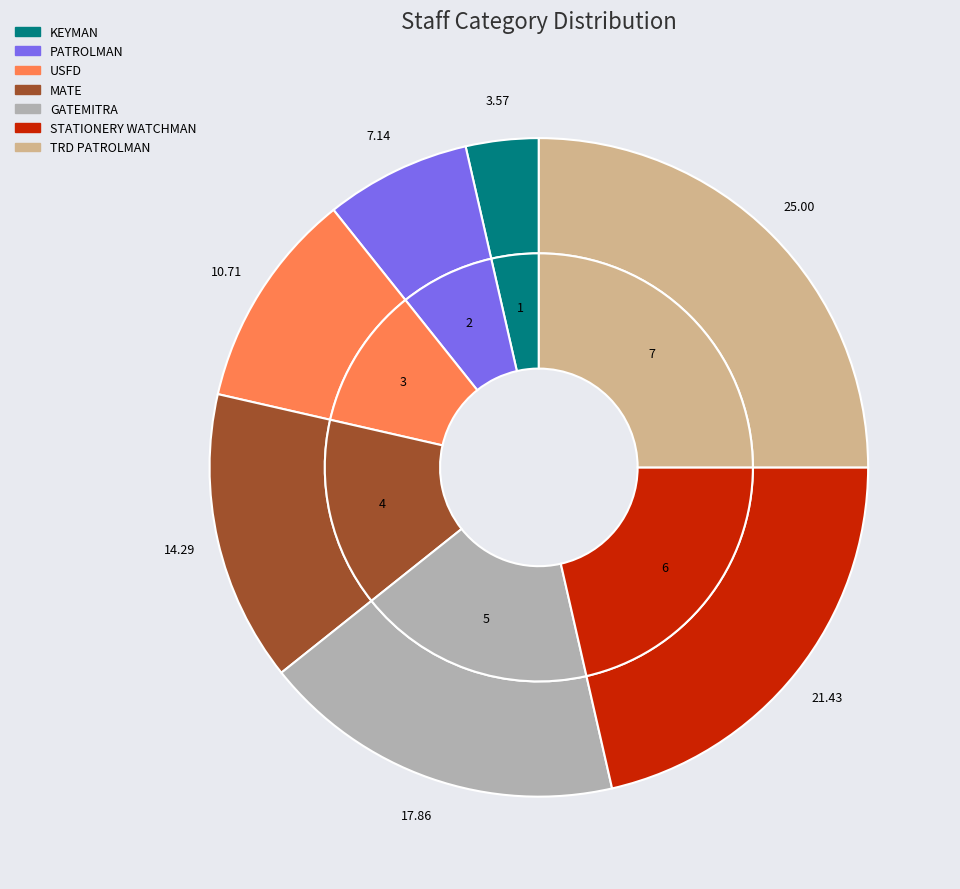

What is the total percentage of KEYMAN and USFD?

14.3%